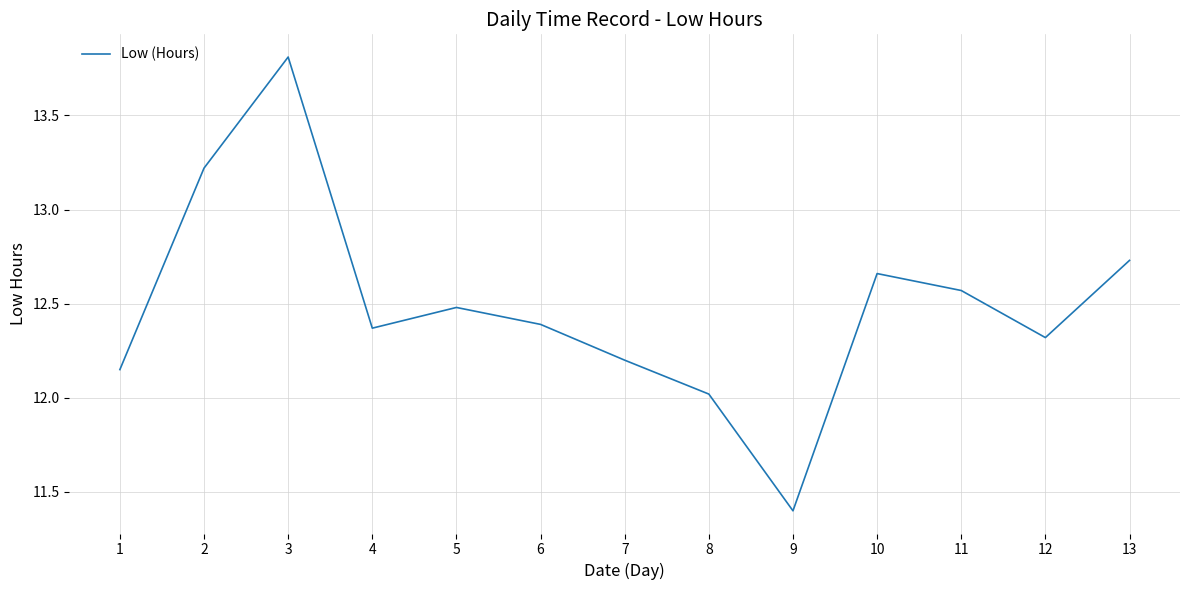

What is the difference between the second highest and minimum values?

1.8